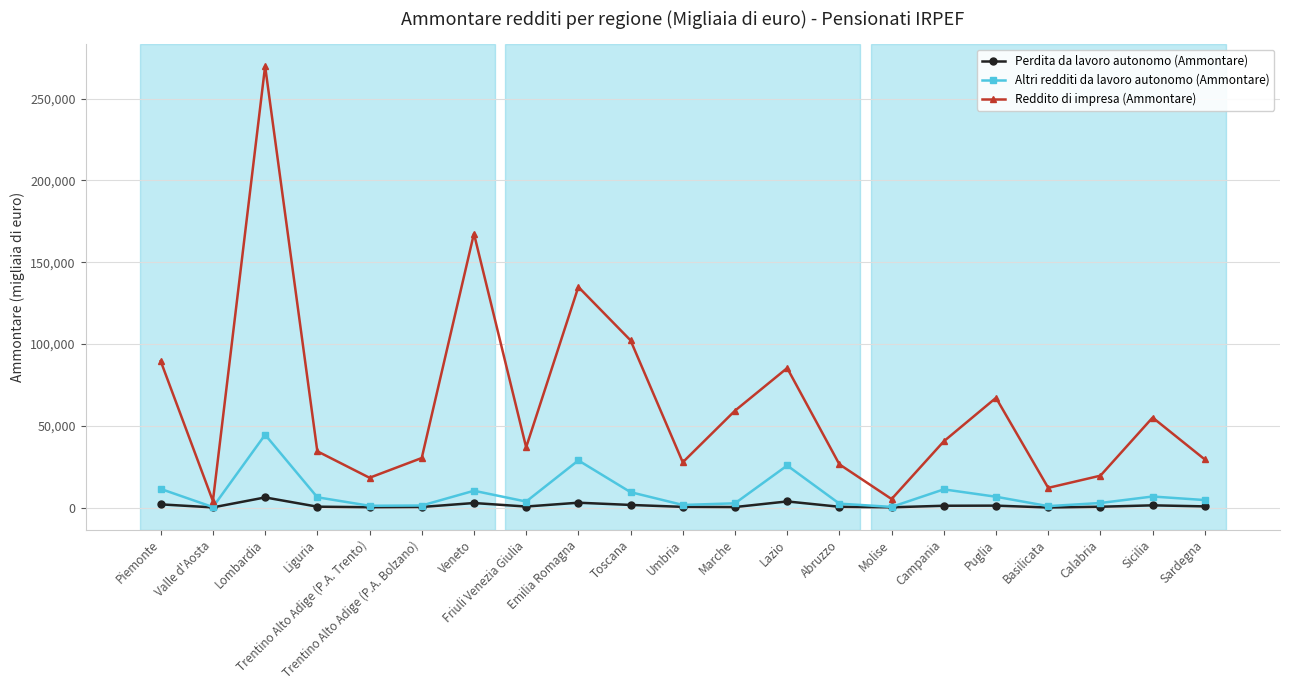

At which category does the chart reach its peak across all series?

Lombardia